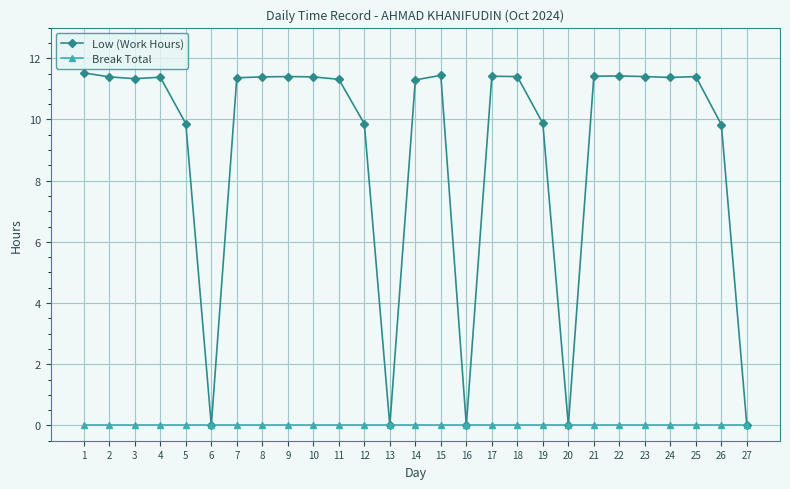

Does the chart display data point markers on the line(s)?

Yes